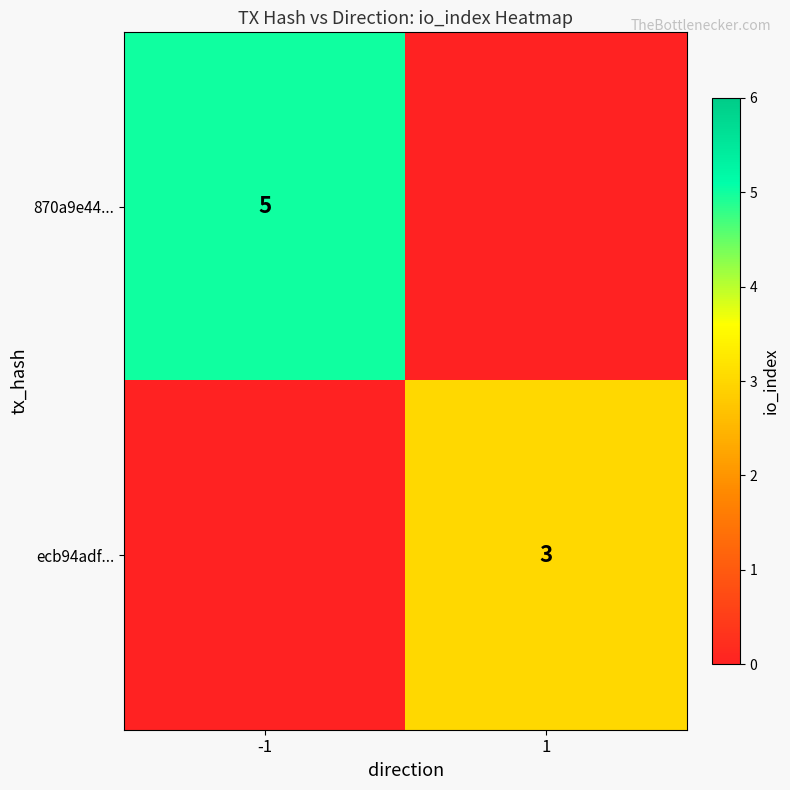

The value of 870a9e44... at -1 is 3. True or false?

False